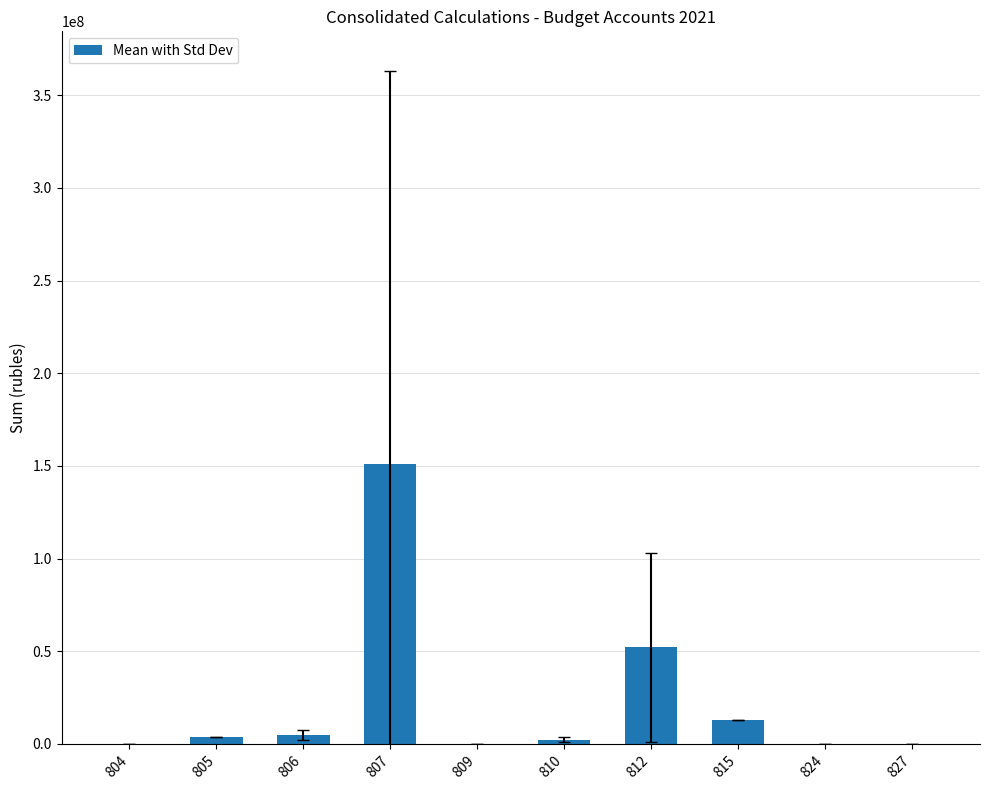

What is the sum of all values?

227306616.7